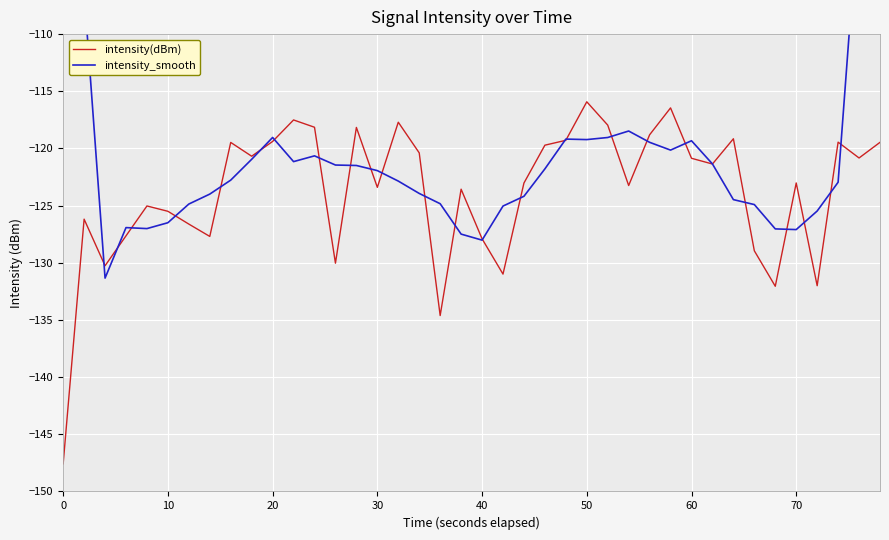

What is the highest value of the intensity(dBm) series?

-115.9